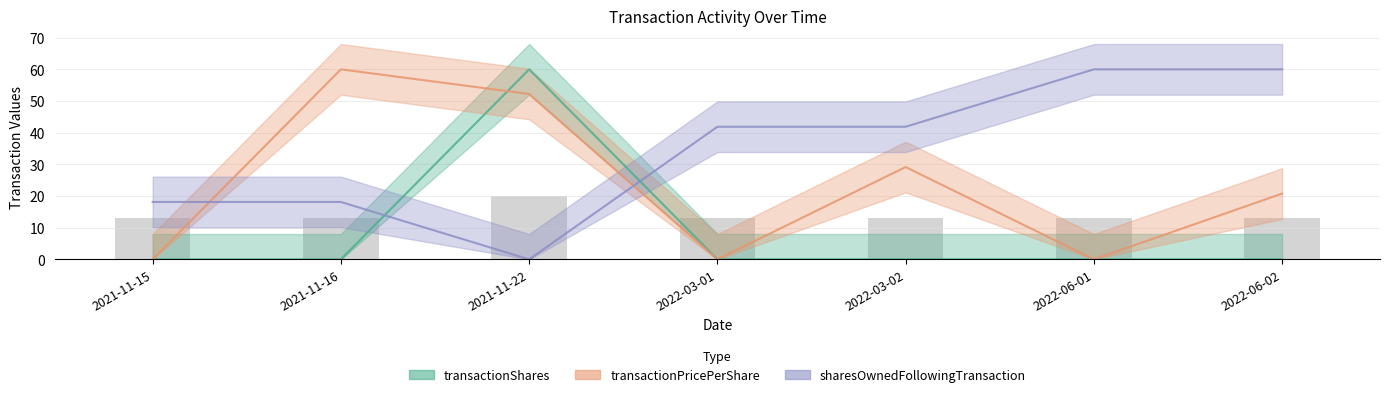

At which label is transactionPricePerShare closest to 30?

2022-03-02